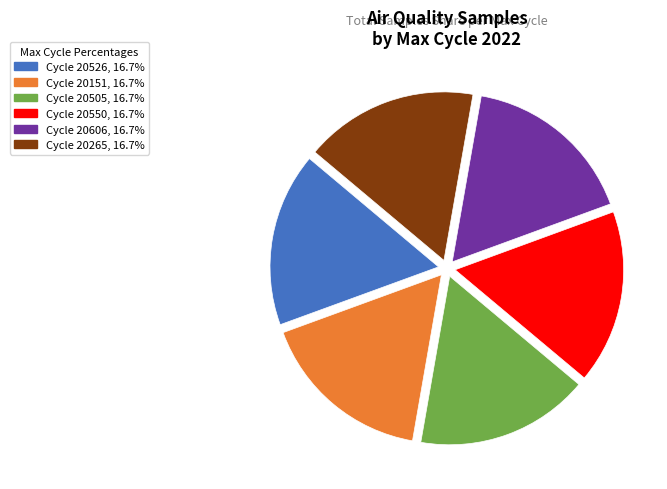

Count the number of slices in the pie.

6